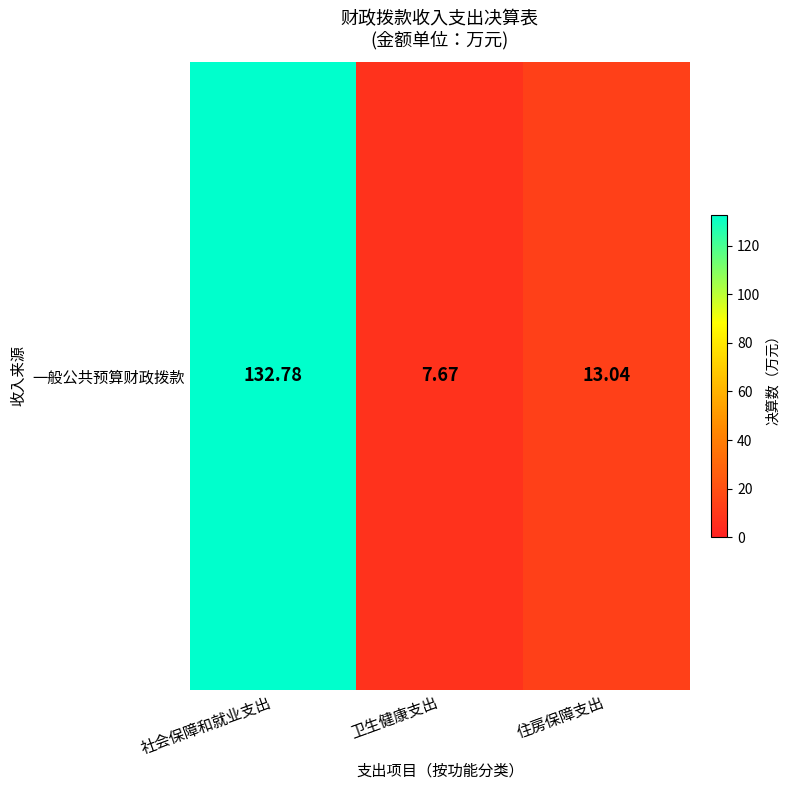

At which label does the data first exceed 13?

社会保障和就业支出